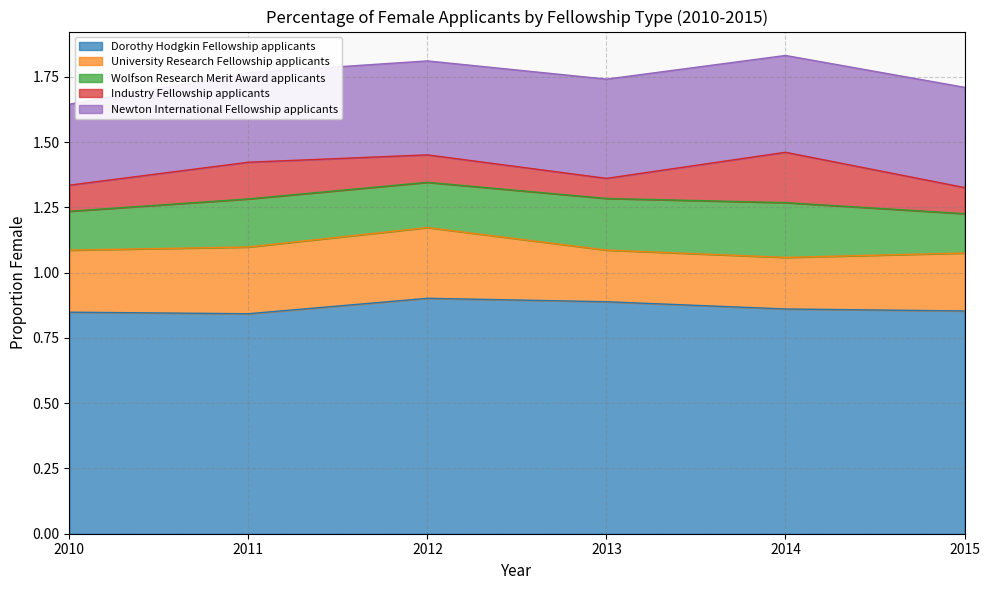

In Dorothy Hodgkin Fellowship applicants, how many points are higher than both neighbors (excluding endpoints)?

1